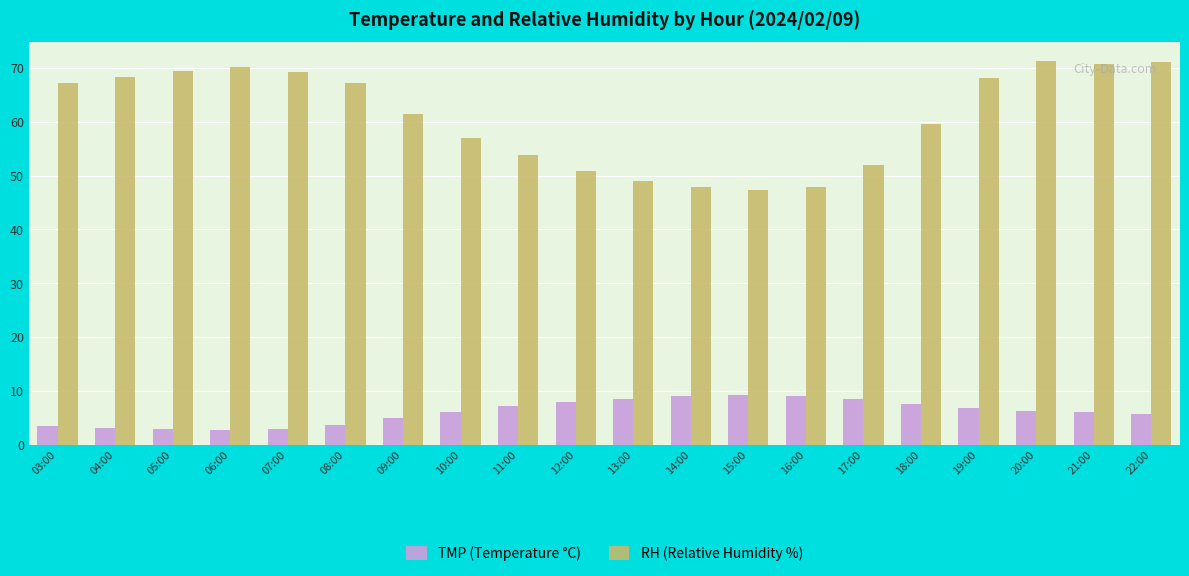

How many groups of bars are there?

20